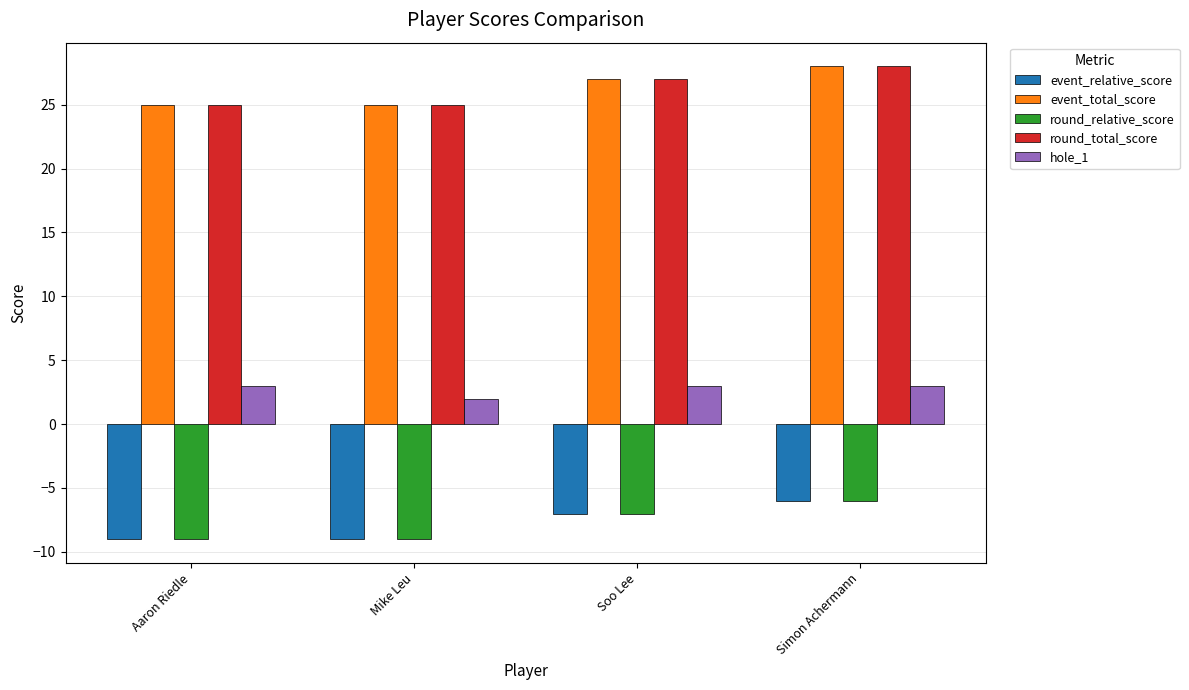

At which label does event_relative_score first exceed -7?

Simon Achermann